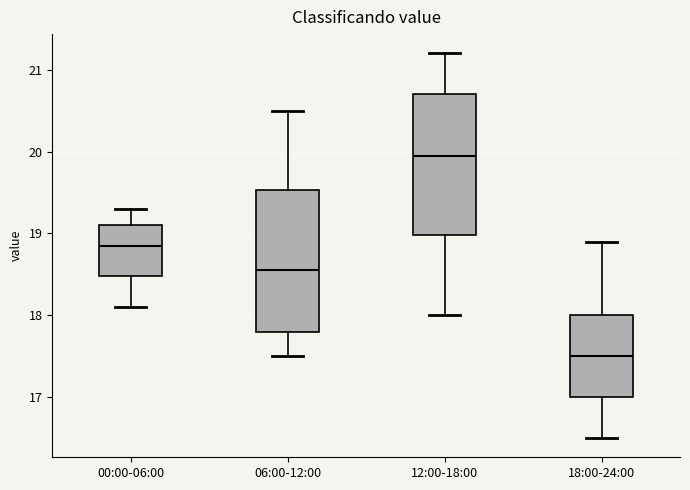

Reading left to right, transcribe this box plot: for each box, give where its median line is, the range the box spans, and where its two whiskers end, as read against the y-axis. The values are not printed on the chart, so give them approximately, as read against the axis.

00:00-06:00: median 18.9, box 18.5 to 19.1, whiskers 18.1 to 19.3
06:00-12:00: median 18.6, box 17.8 to 19.5, whiskers 17.5 to 20.5
12:00-18:00: median 20.0, box 19.0 to 20.7, whiskers 18.0 to 21.2
18:00-24:00: median 17.5, box 17.0 to 18.0, whiskers 16.5 to 18.9